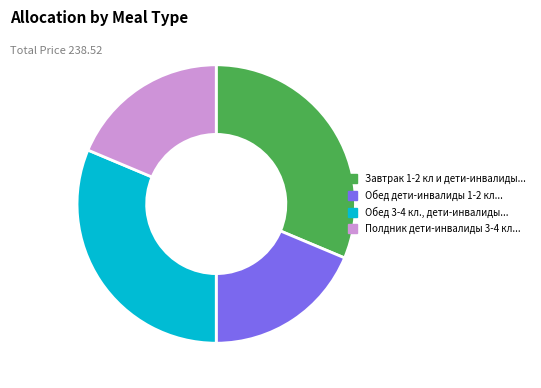

Is there any slice that represents more than half of the pie?

No